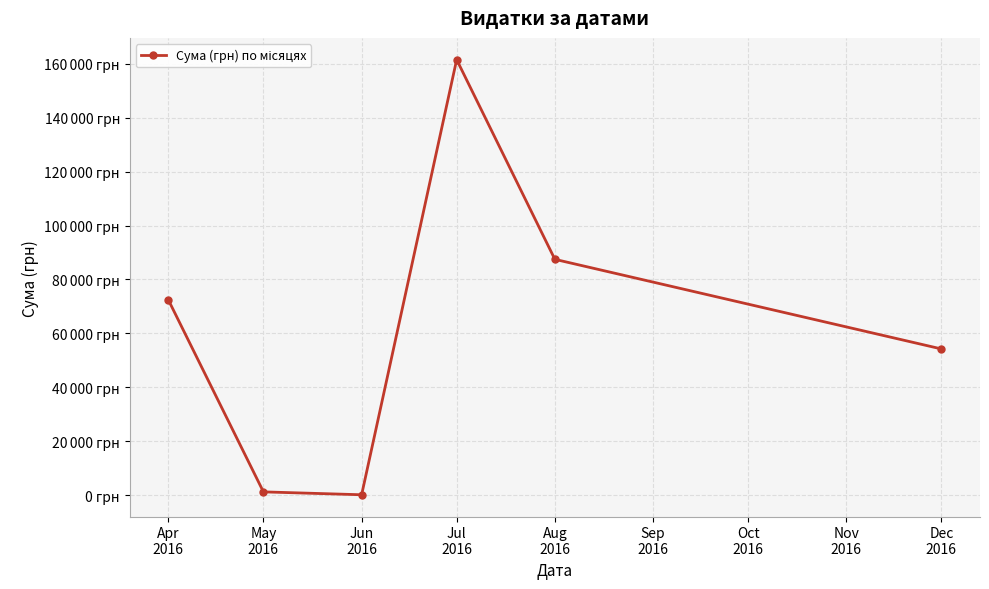

What is the label of the 1st point from the left?

Apr
2016